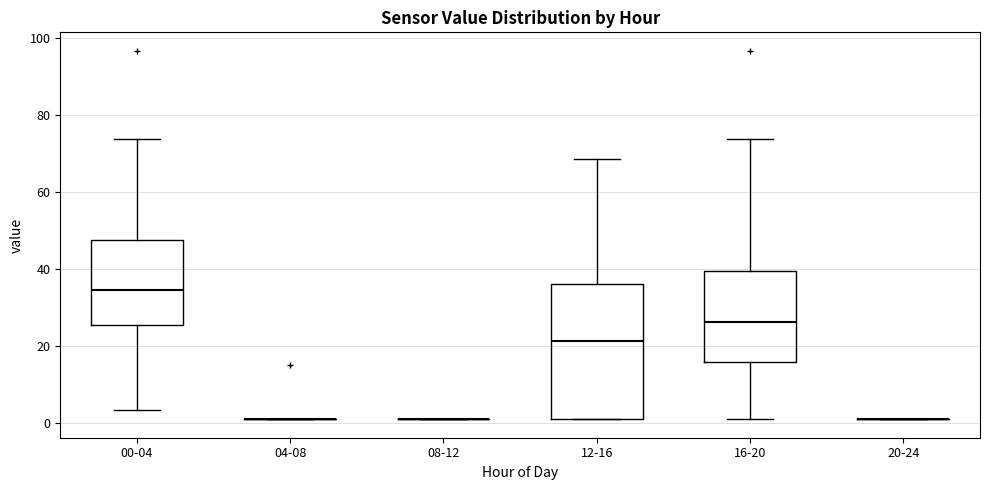

Reading left to right, transcribe this box plot: for each box, give where its median line is, the range the box spans, and where its two whiskers end, as read against the y-axis. The values are not printed on the chart, so give them approximately, as read against the axis.

00-04: median 34, box 26 to 48, whiskers 4 to 74
04-08: box collapsed to a line at 2, whiskers 2 to 2
08-12: box collapsed to a line at 2, whiskers 2 to 2
12-16: median 22, box 2 to 36, whiskers 2 to 68
16-20: median 26, box 16 to 40, whiskers 2 to 74
20-24: box collapsed to a line at 2, whiskers 2 to 2